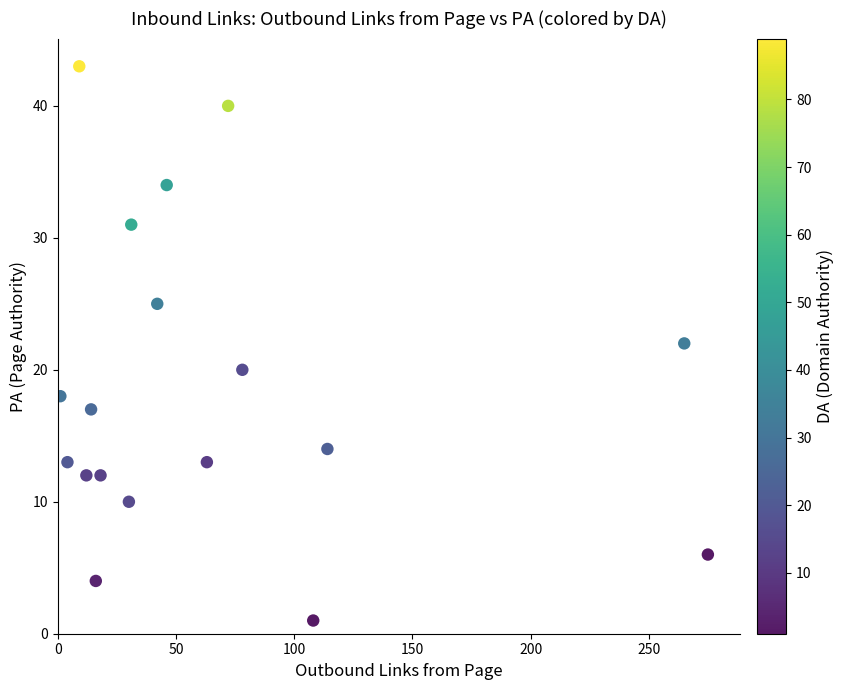

What is the range of X values (max minus min)?

274